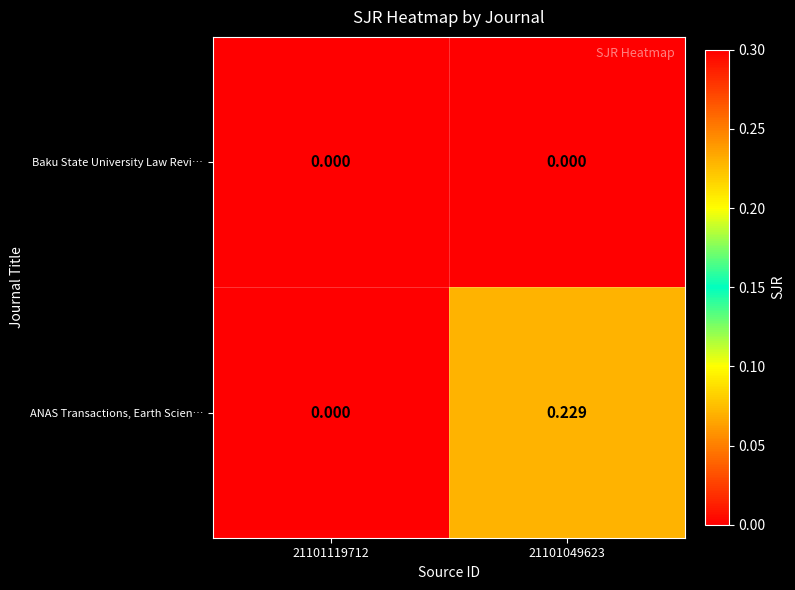

Which series has the largest range (max minus min)?

ANAS Transactions, Earth Scien…